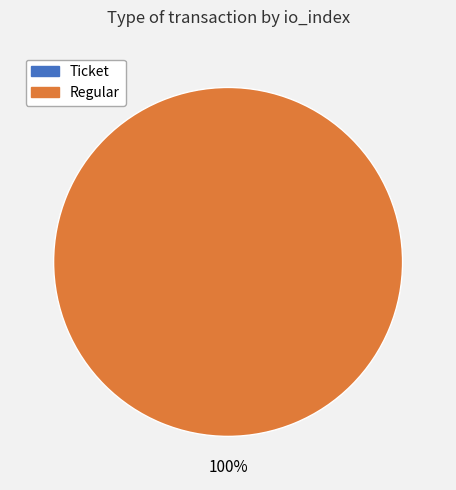

Count the number of slices in the pie.

2